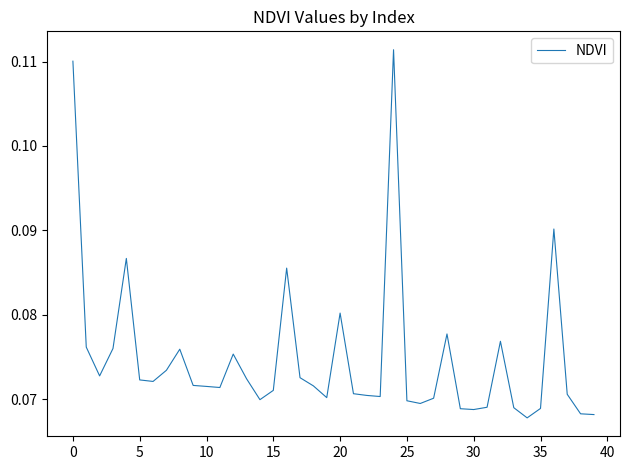

What is the maximum value shown in the chart?

0.1